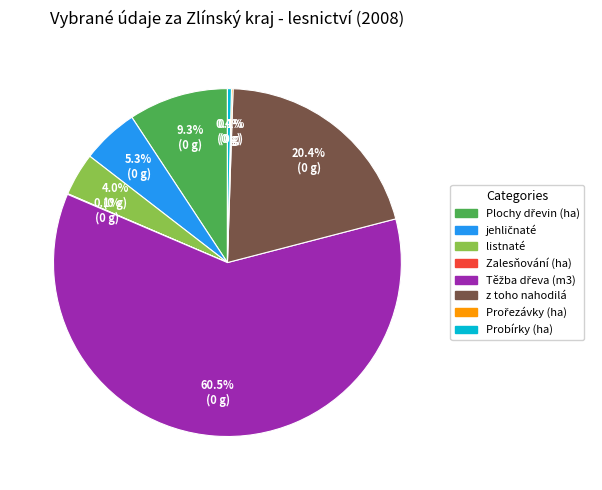

Does listnaté account for over 50% of the chart?

No